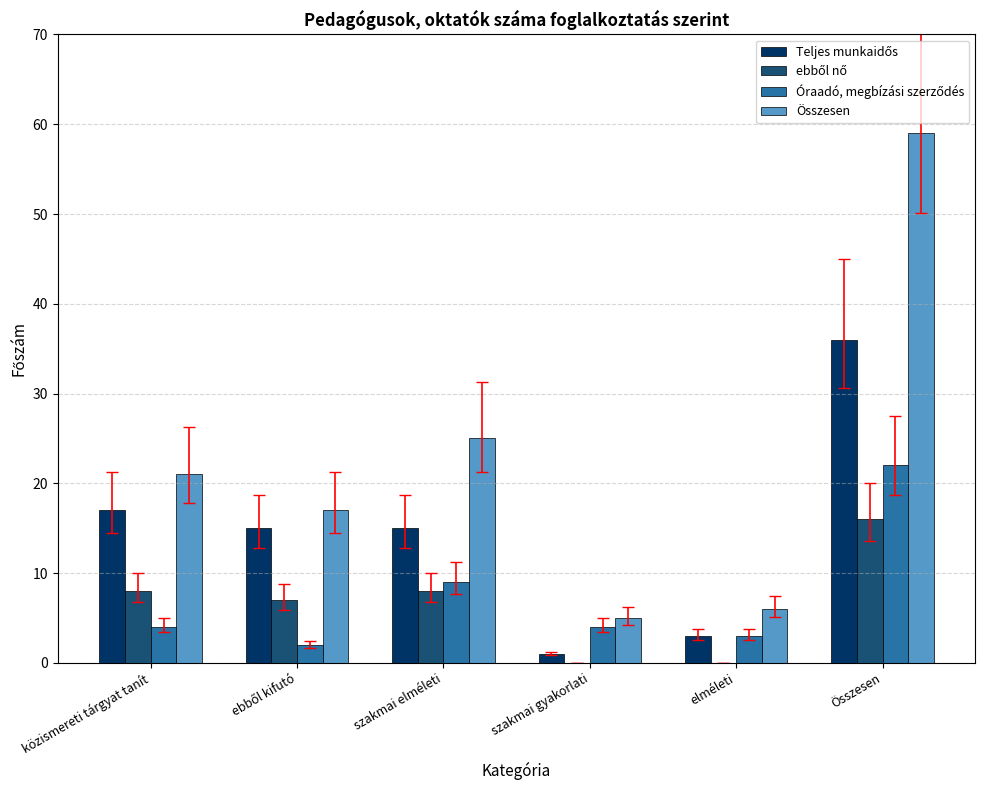

Which label corresponds to the largest value in the chart?

Összesen